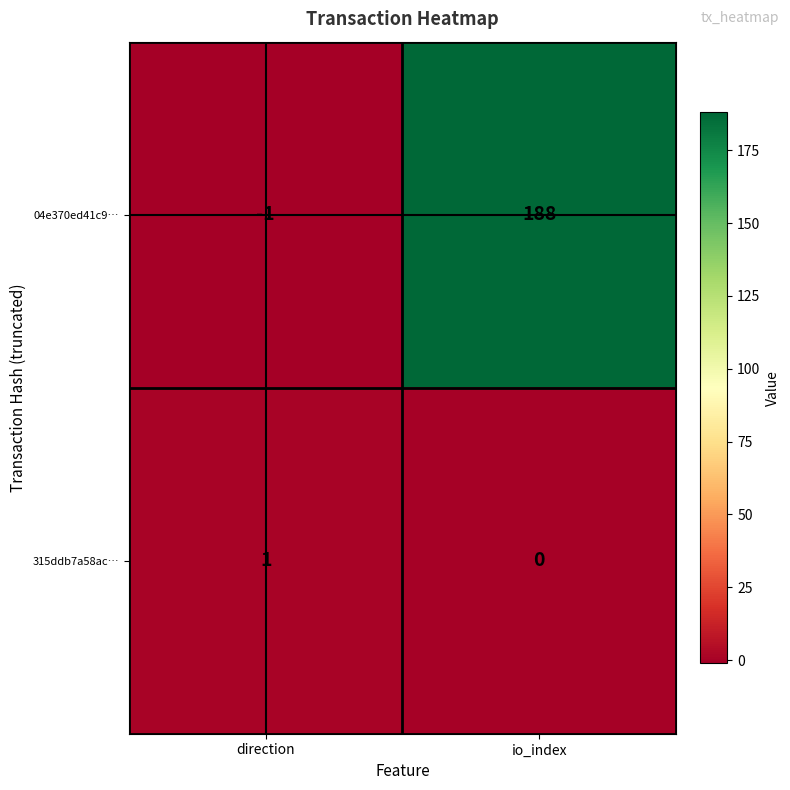

The value of 315ddb7a58ac… at direction is 2. True or false?

False